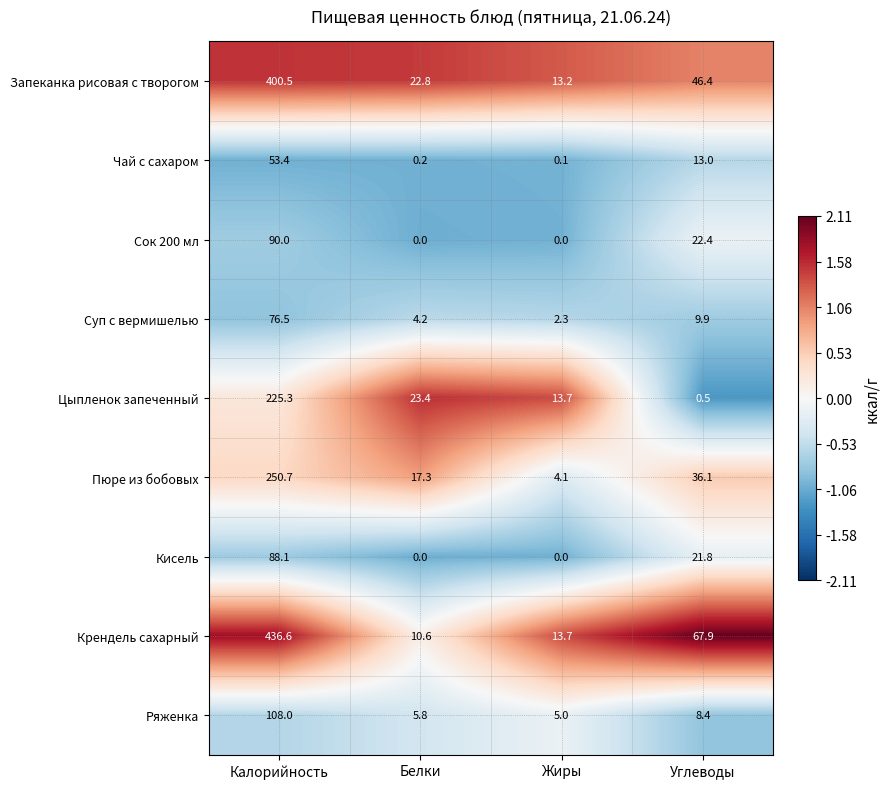

What is the minimum value for Крендель сахарный?

10.6